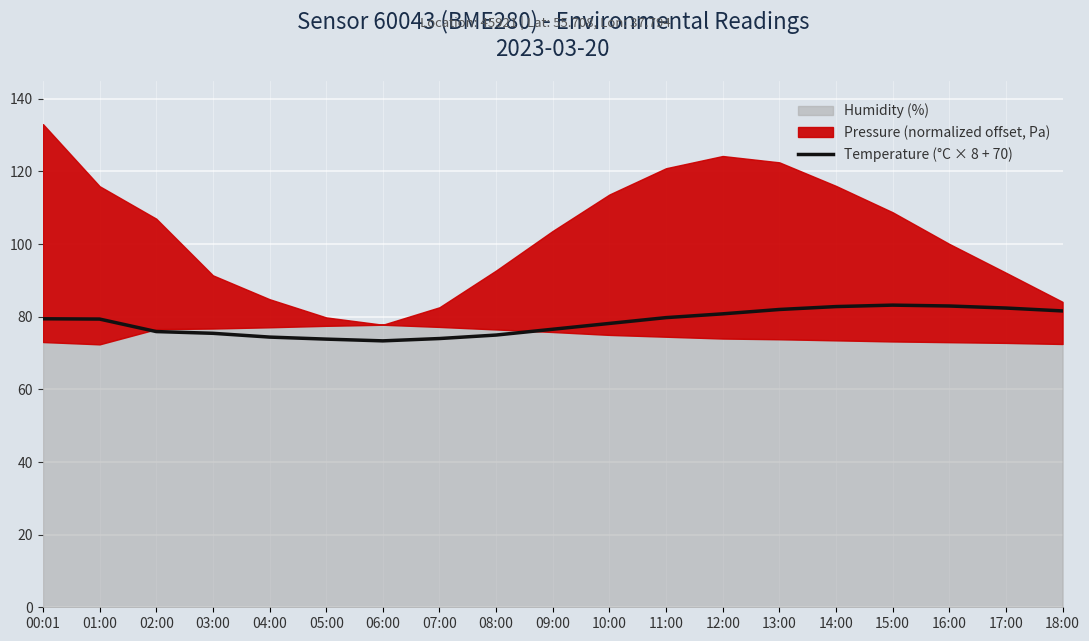

What is the approximate value at 13:00?

82.0